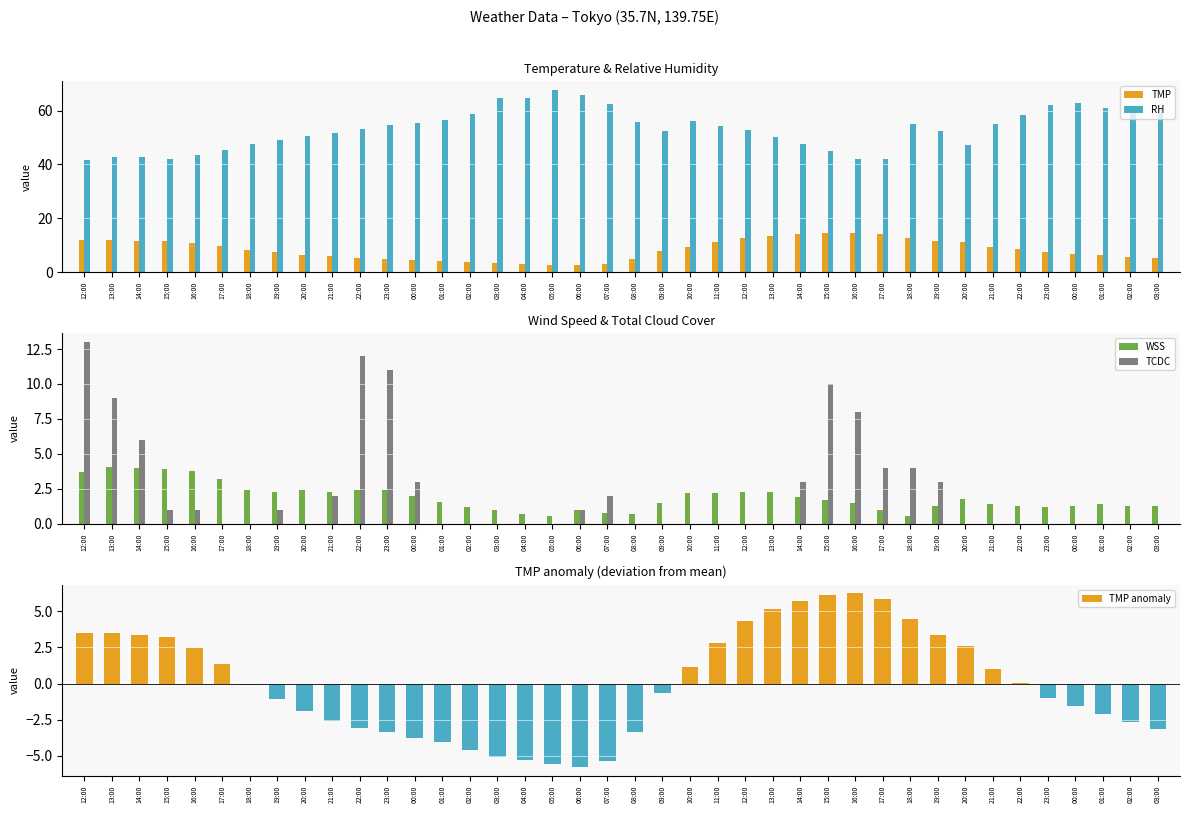

Does the chart contain stacked bars?

No